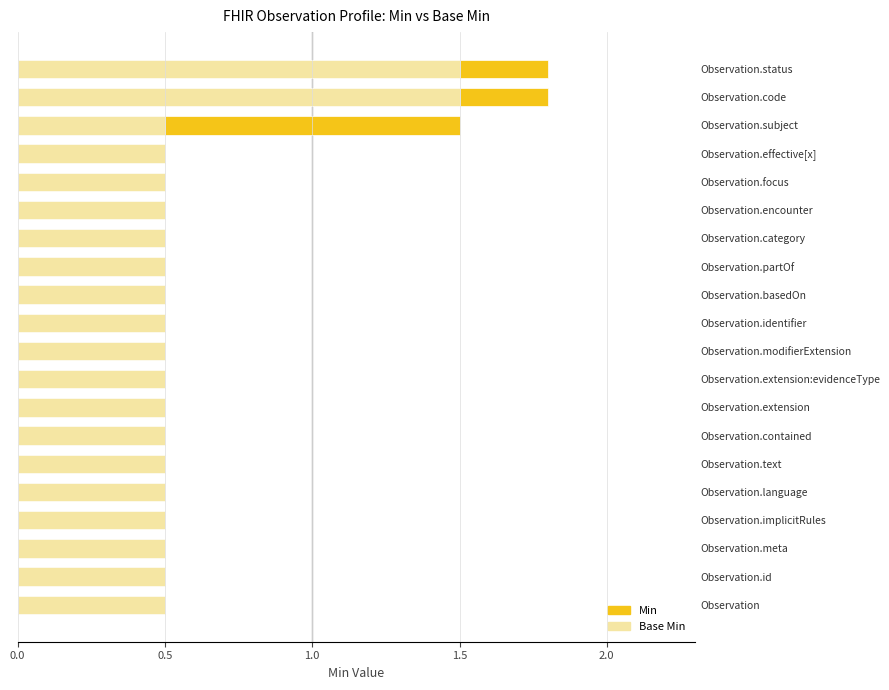

List the labels in order of Min value, smallest first.

Observation, Observation.id, Observation.meta, Observation.implicitRules, Observation.language, Observation.text, Observation.contained, Observation.extension, Observation.extension:evidenceType, Observation.modifierExtension, Observation.identifier, Observation.basedOn, Observation.partOf, Observation.category, Observation.focus, Observation.encounter, Observation.effective[x], Observation.status, Observation.code, Observation.subject